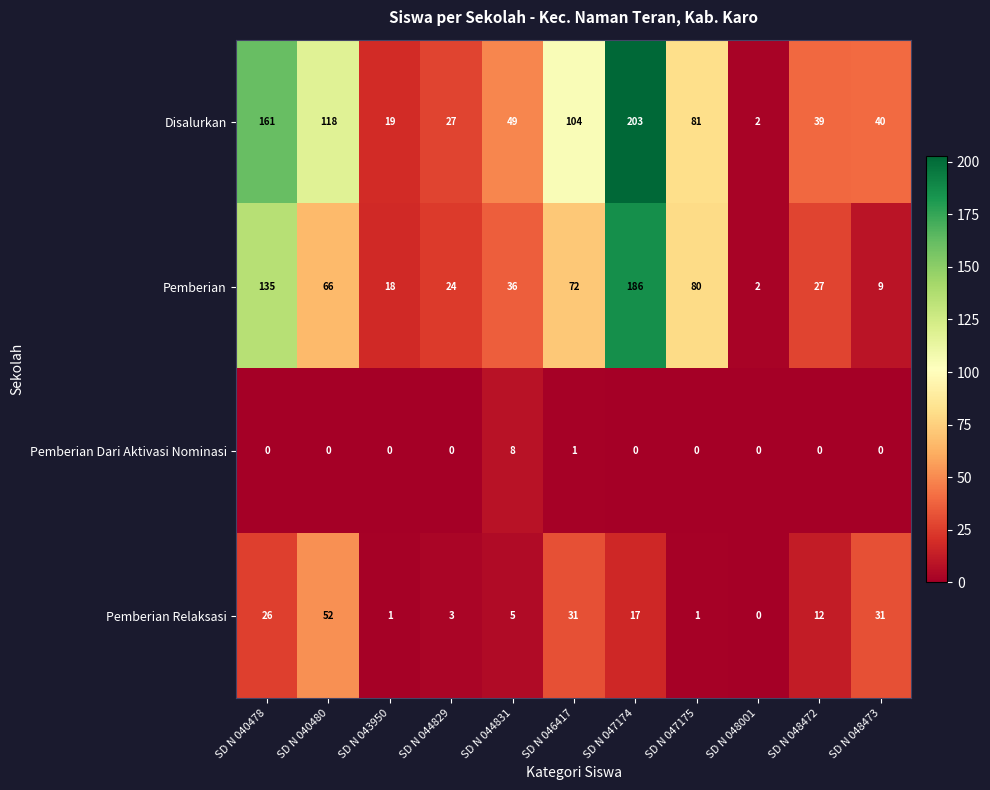

List the series in order of their overall mean, highest first.

Disalurkan, Pemberian, Pemberian Relaksasi, Pemberian Dari Aktivasi Nominasi